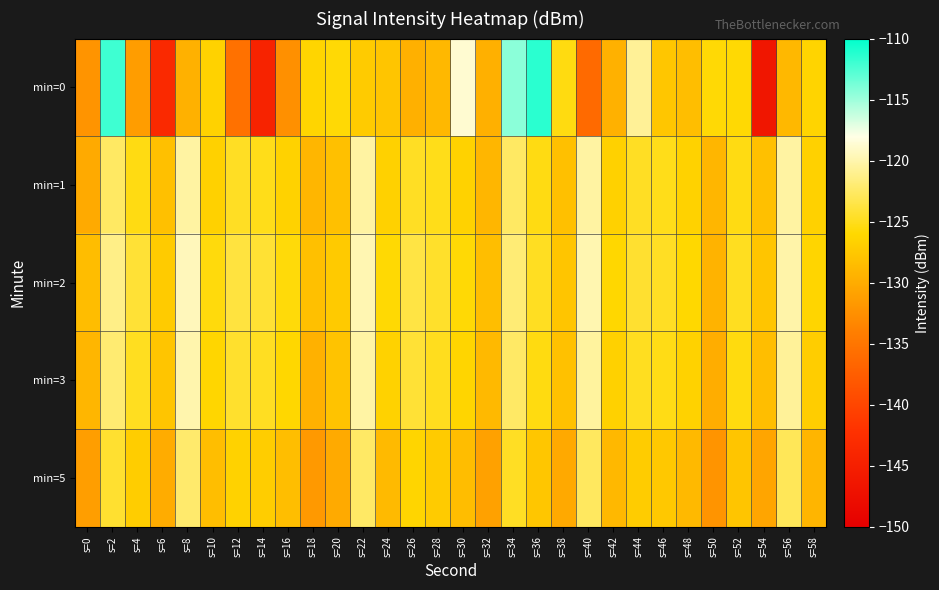

At s=52, list the series in order from smallest to largest.

min=5, min=0, min=3, min=1, min=2